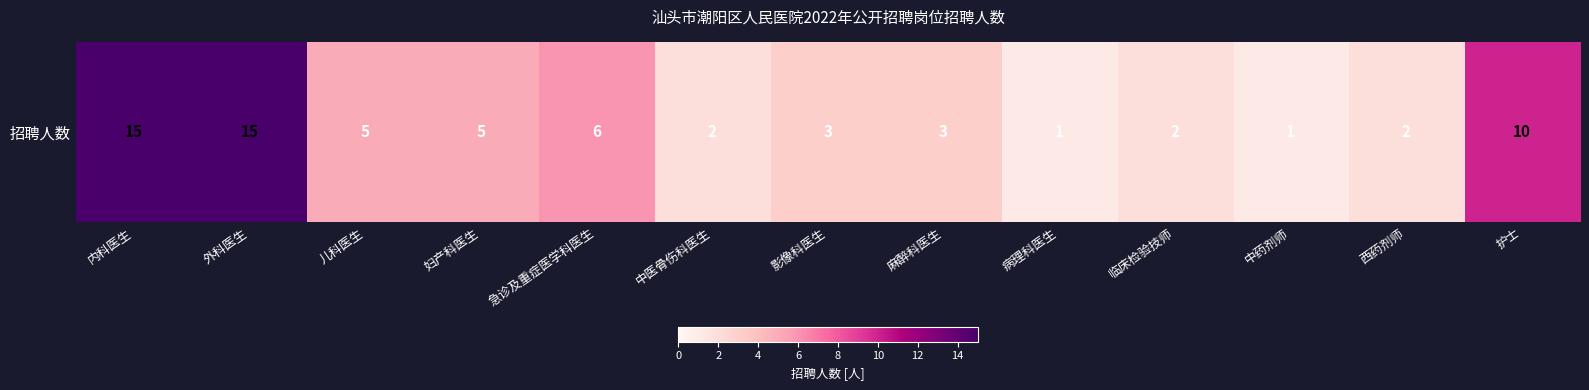

The value at 外科医生 is 15. True or false?

True